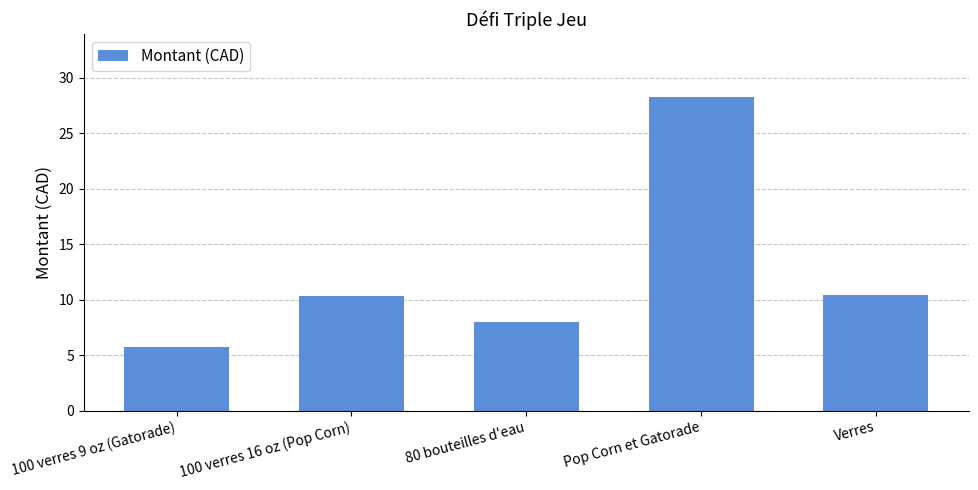

Which has a higher value, Pop Corn et Gatorade or 80 bouteilles d'eau?

Pop Corn et Gatorade